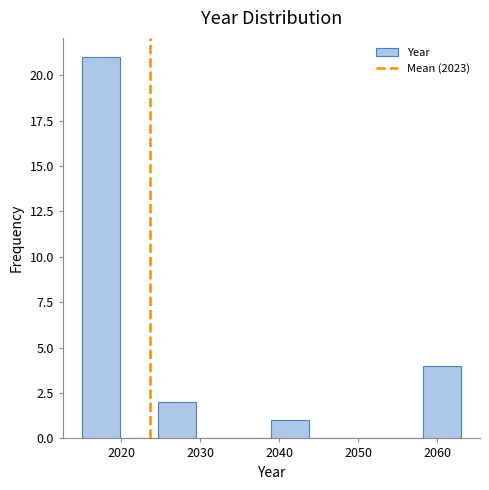

Reading left to right, transcribe this chart: for each bar, give the range it covers on the x-axis and its height. Neither the bar edges nor the heights are printed on the chart, so give them approximately, as read against the axes.

2015.0 to 2019.8: 21
2019.8 to 2024.6: 0
2024.6 to 2029.4: 2
2029.4 to 2034.2: 0
2034.2 to 2039.0: 0
2039.0 to 2043.8: 1
2043.8 to 2048.6: 0
2048.6 to 2053.4: 0
2053.4 to 2058.2: 0
2058.2 to 2063.0: 4